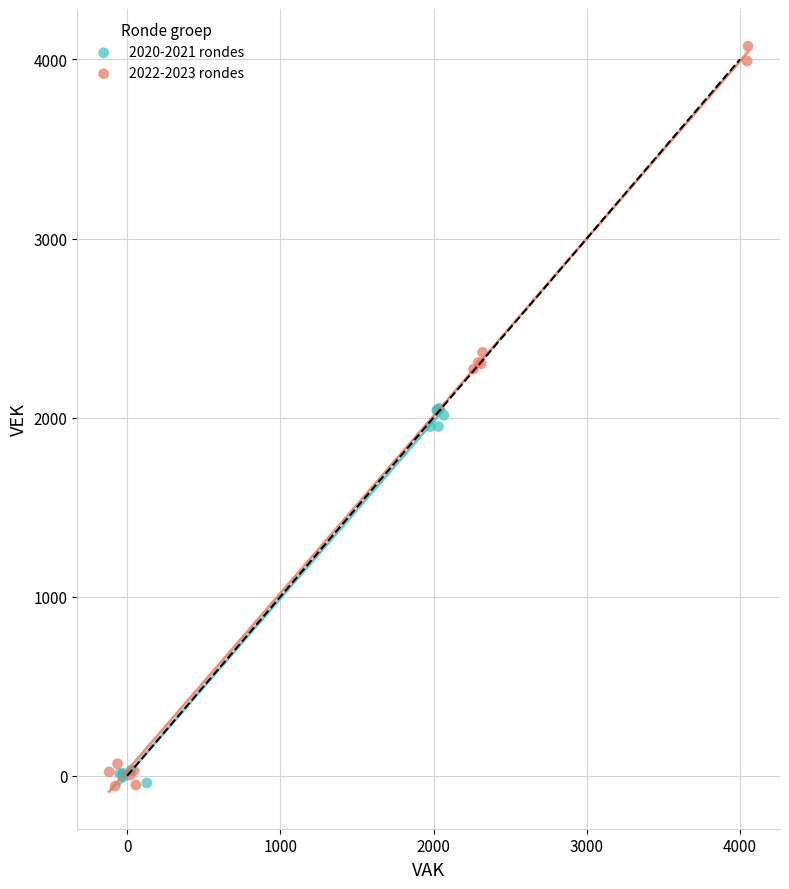

Which series has the widest spread of Y values?

2022-2023 rondes